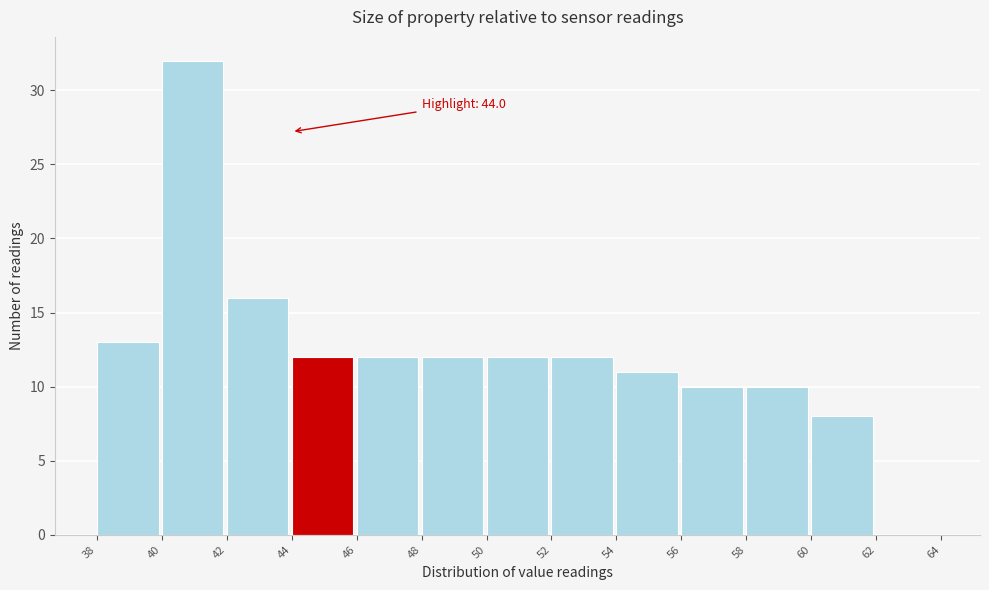

Which range on the x-axis has the tallest bar?

40 to 42